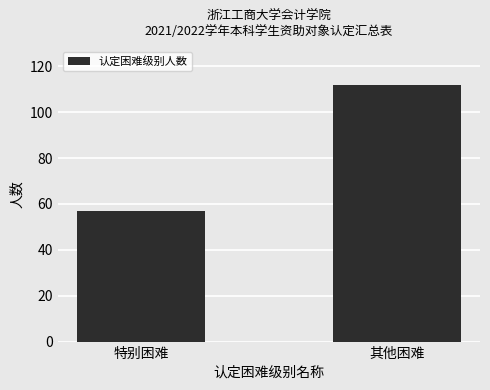

Reading left to right, list all the values displayed in this chart.

57	112